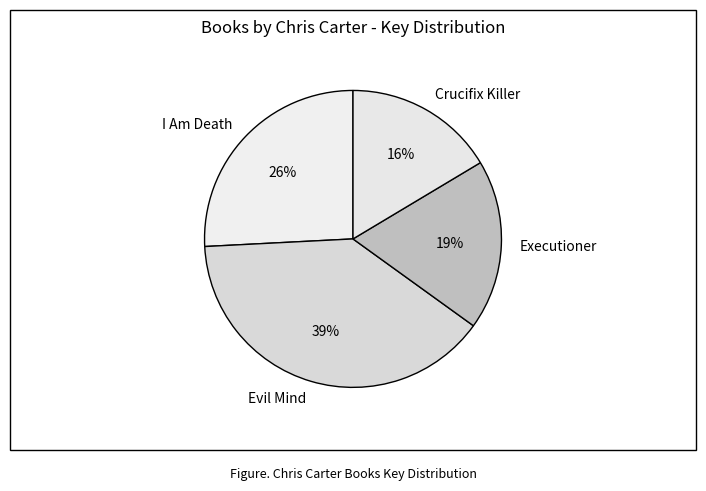

To the nearest percent, what percentage of the pie is Evil Mind?

39%